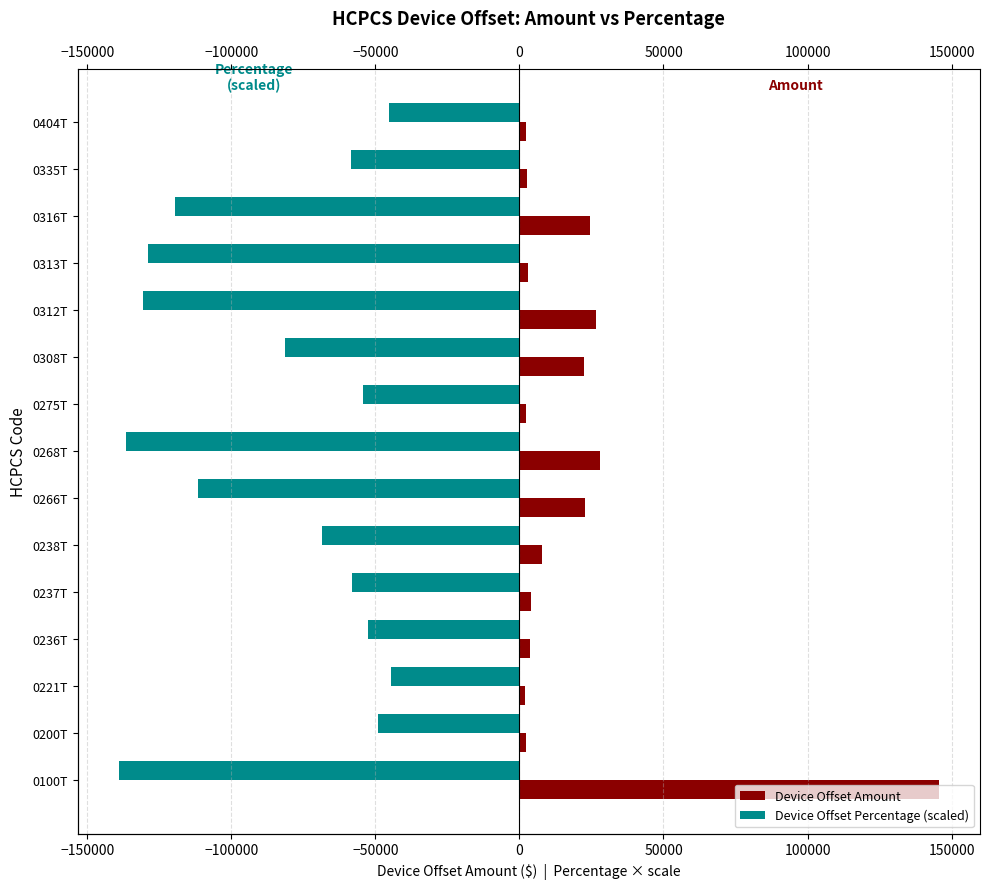

What is the difference between the second highest and minimum values in the Device Offset Percentage (scaled) series?

93912.1